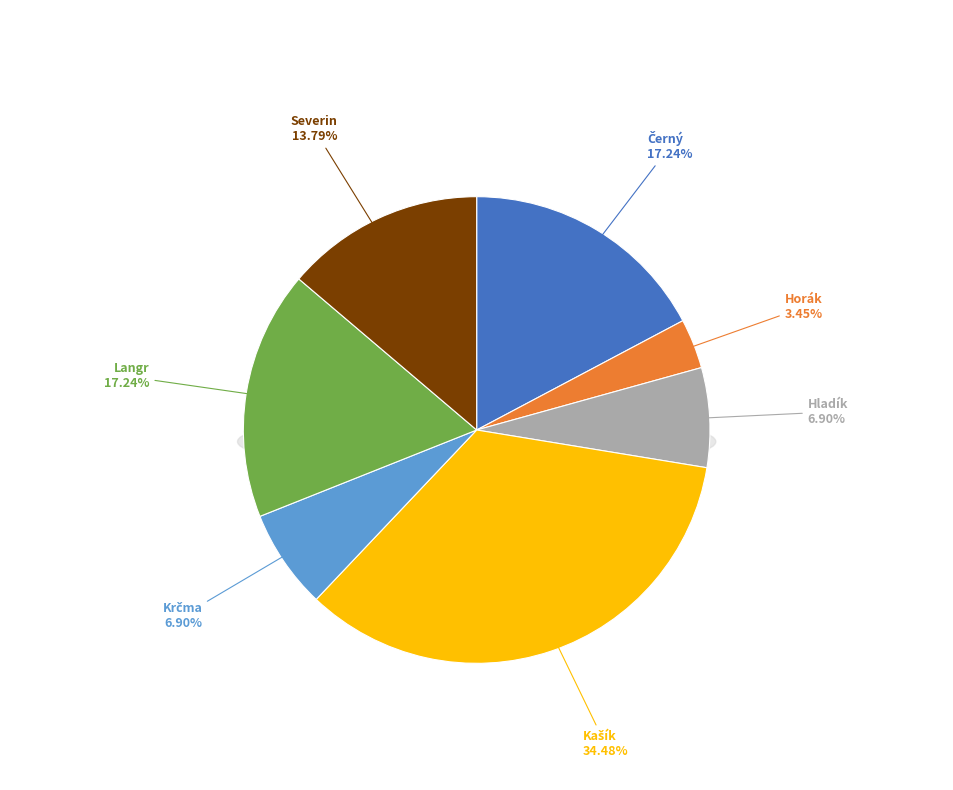

Approximately how many times larger is the value at Hladík compared to Černý?

0.4